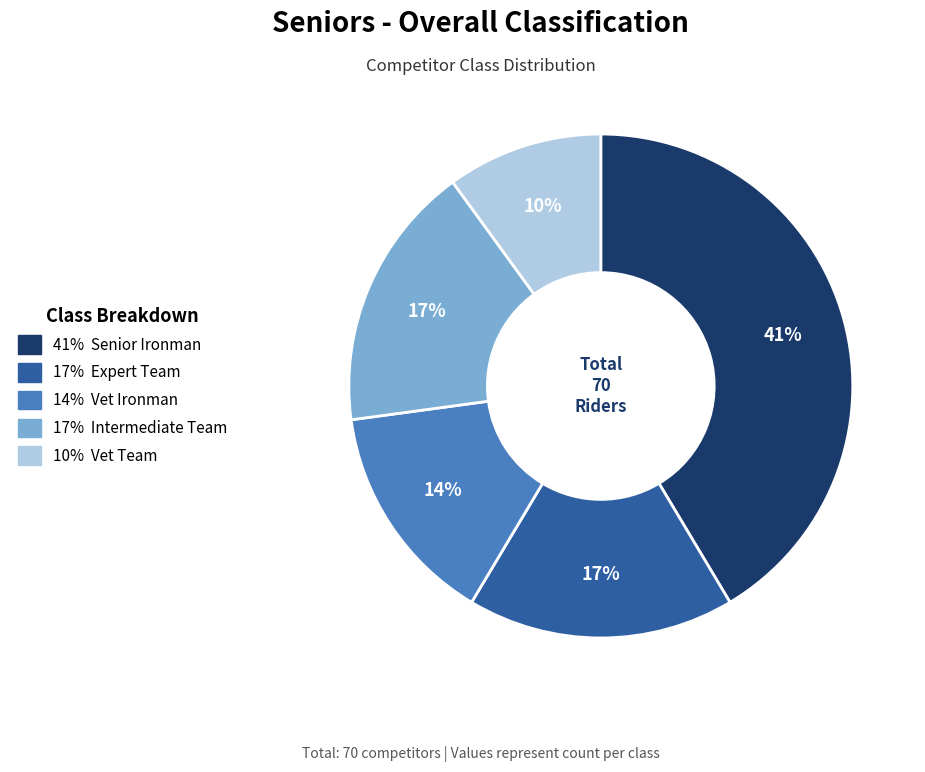

How many slices are in this pie chart?

5